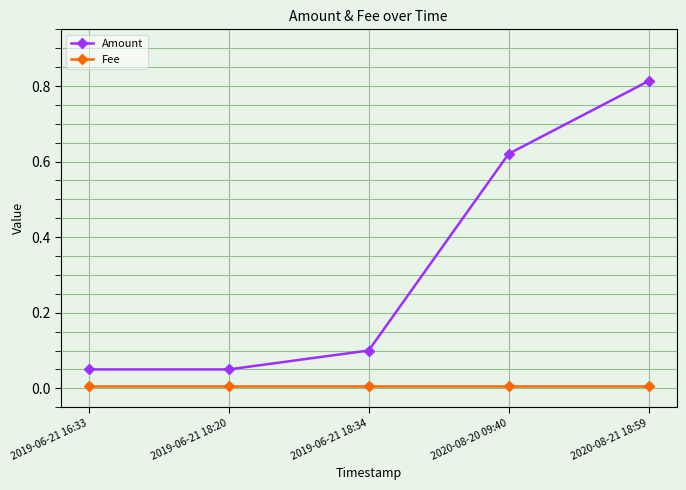

What is the label of the 3rd point from the right?

2019-06-21 18:34